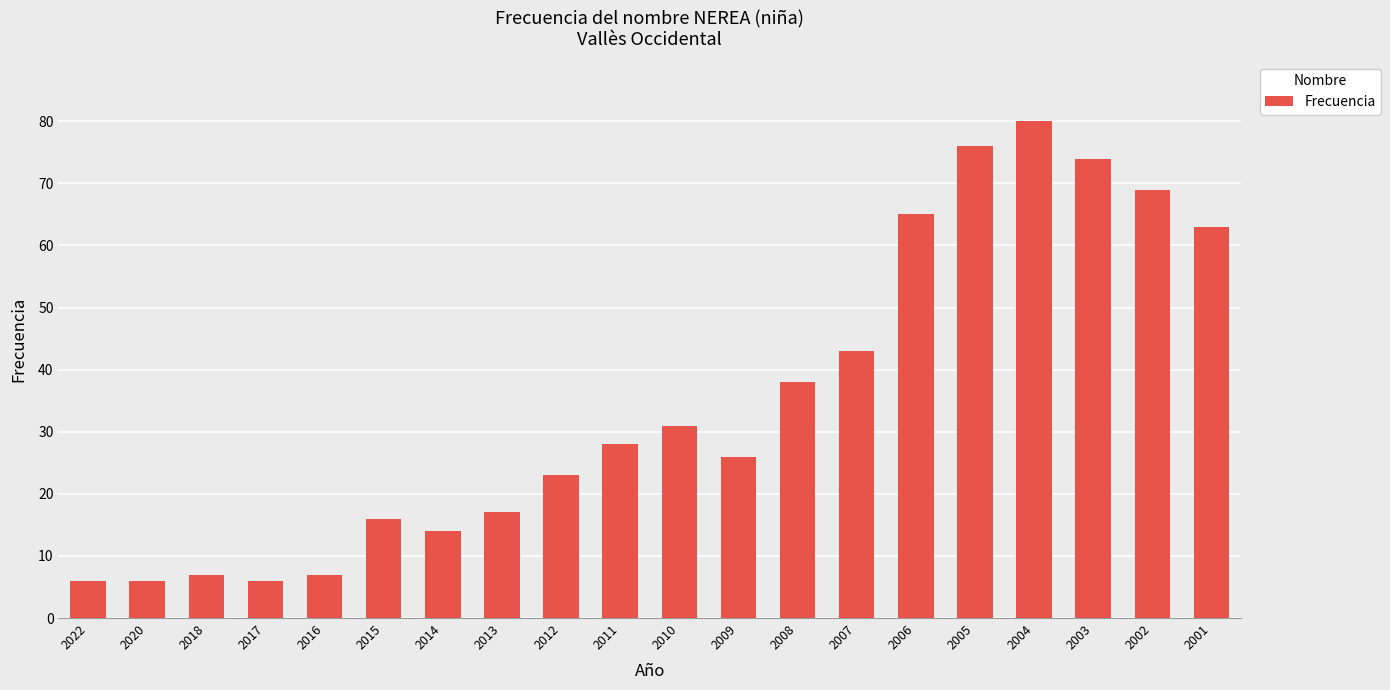

How many bars are there in total?

20